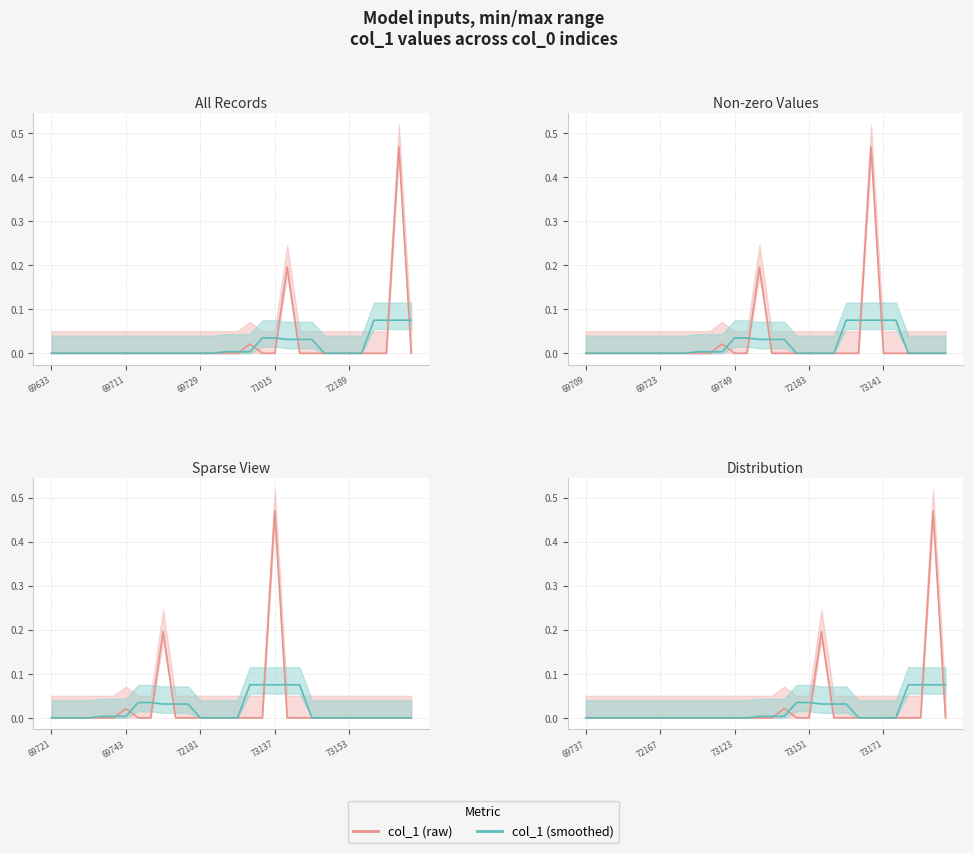

What is the label of the 5th point from the left?

72189